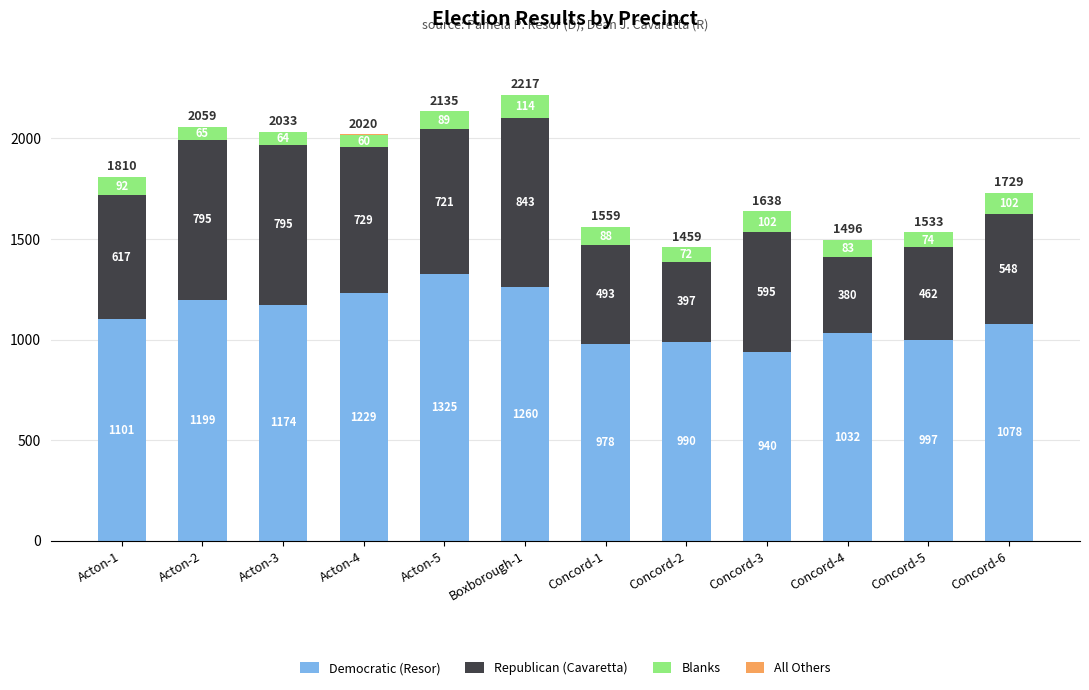

At which category is the sum across all series the highest?

Boxborough-1